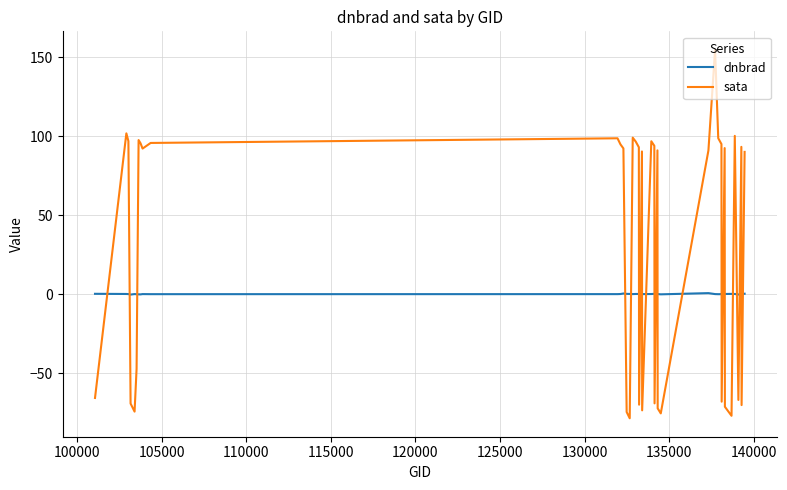

What is the difference between the maximum and minimum values in the sata series?

232.9